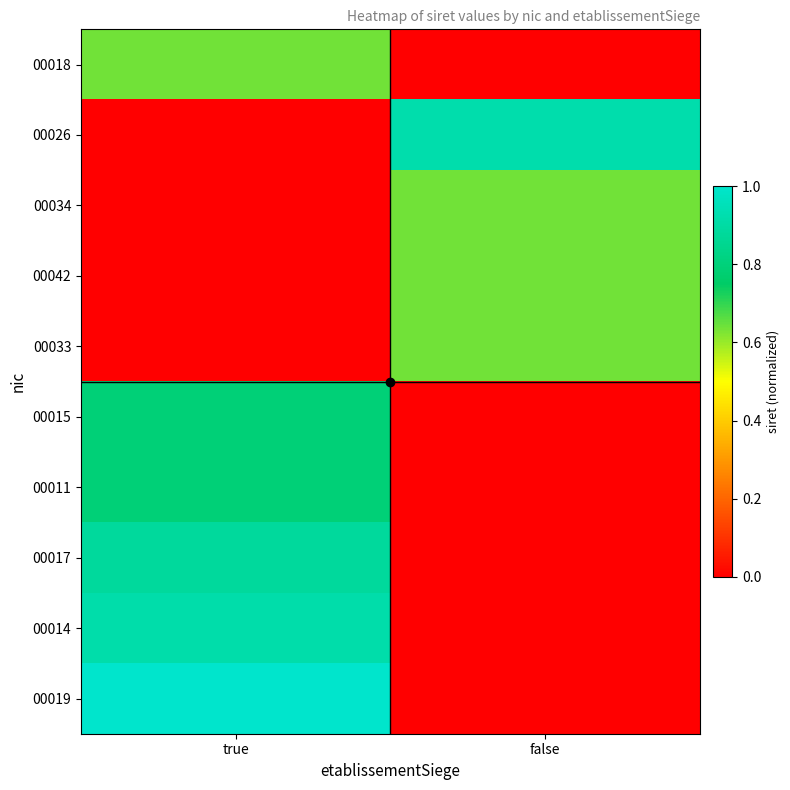

At how many categories does at least one series exceed 0?

2